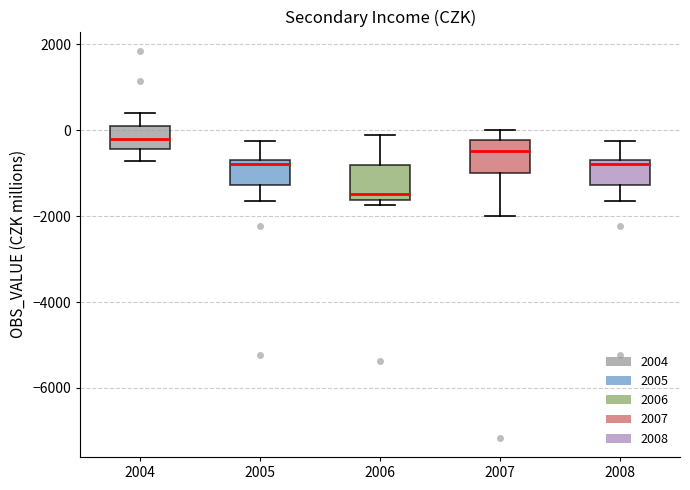

Reading left to right, read every box against the y-axis: the position of its median line, the range the box covers, and the ends of its whiskers. The values are not printed on the chart, so give them approximately, as read against the axis.

2004: median -200, box -400 to 200, whiskers -800 to 400
2005: median -800 (just below the box's upper edge), box -1200 to -800, whiskers -1600 to -200
2006: median -1400, box -1600 to -800, whiskers -1800 to -200
2007: median -400, box -1000 to -200, whiskers -2000 to 0
2008: median -800 (just below the box's upper edge), box -1200 to -800, whiskers -1600 to -200